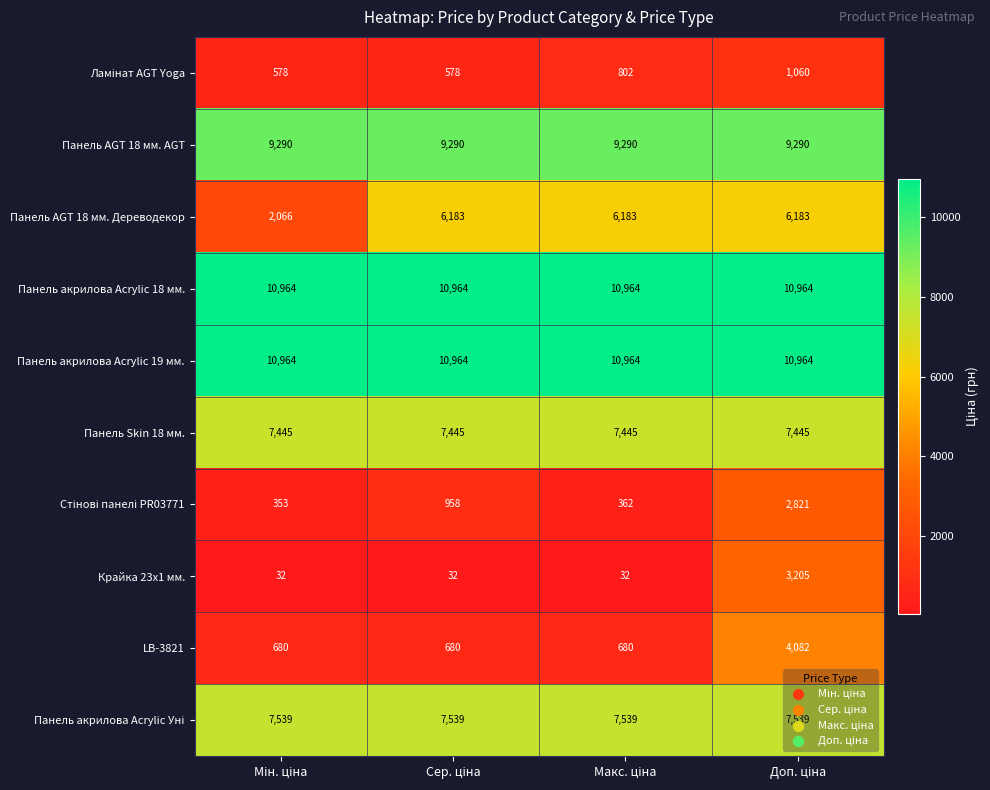

At how many categories does at least one series exceed 8622?

4